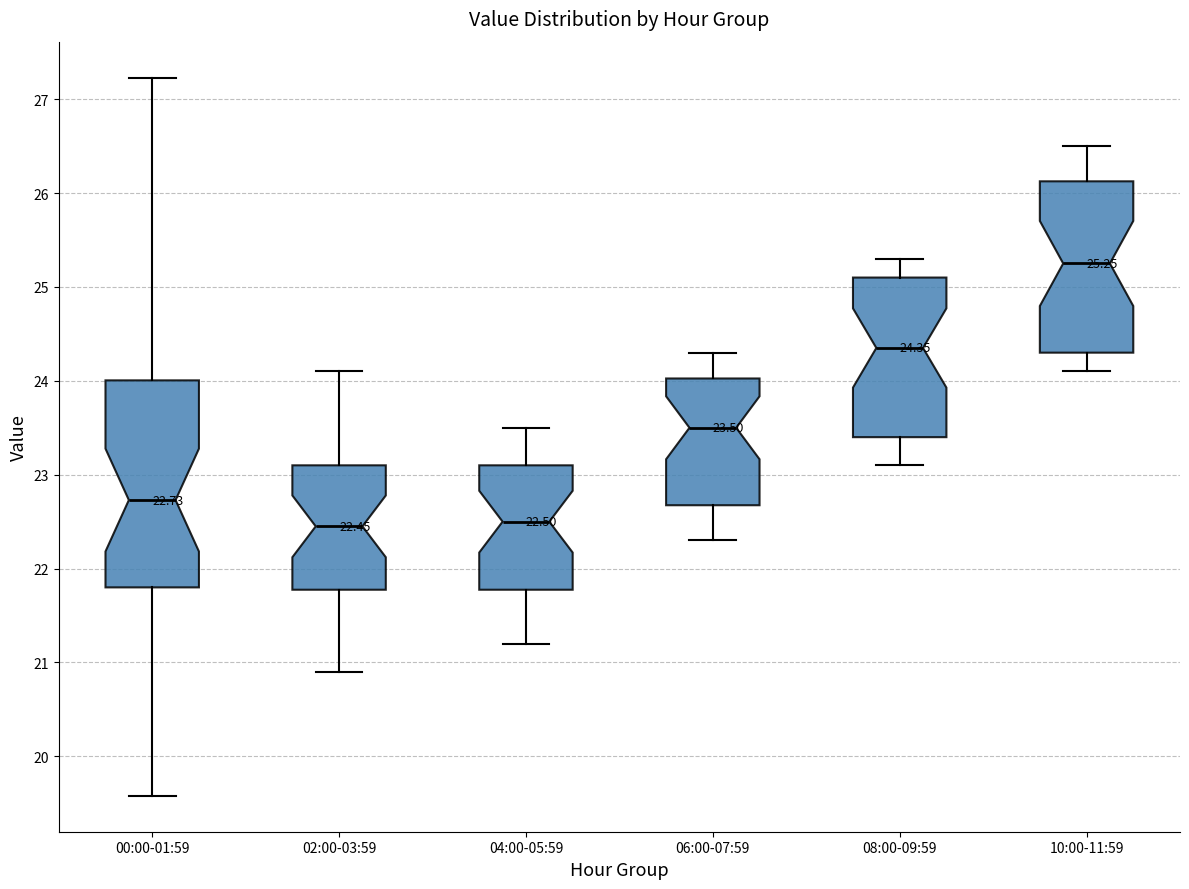

Comparing the boxes themselves (not the whiskers), which one is the tallest?

00:00-01:59